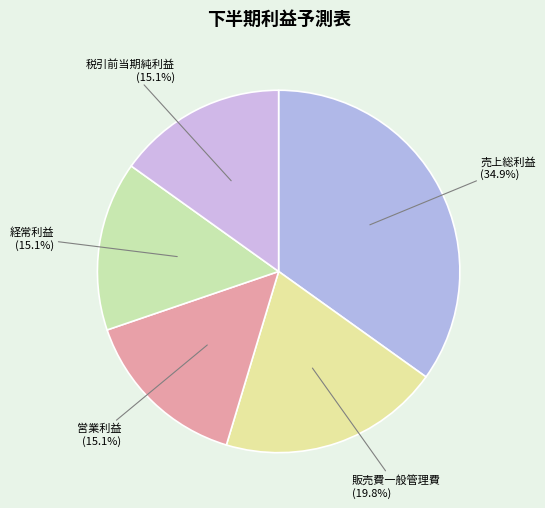

Is it true that 経常利益 is 15% of the pie?

True